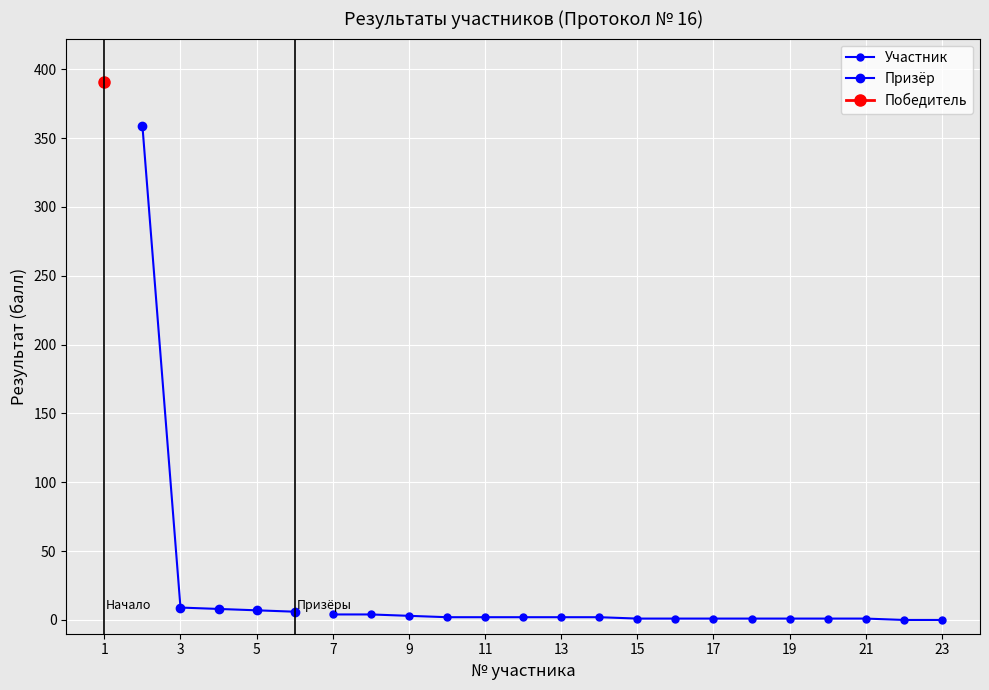

Reading left to right, transcribe all the data shown in this chart.

1=391	2=359	3=9	4=8	5=7	6=6	7=4	8=4	9=3	10=2	11=2	12=2	13=2	14=2	15=1	16=1	17=1	18=1	19=1	20=1	21=1	22=0	23=0